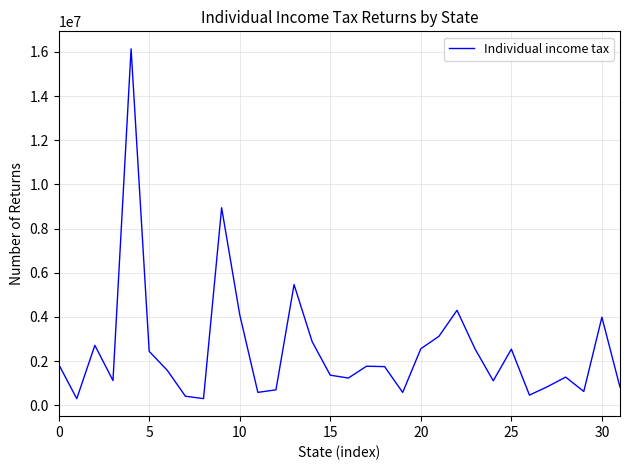

What is the greatest value displayed?

16136559